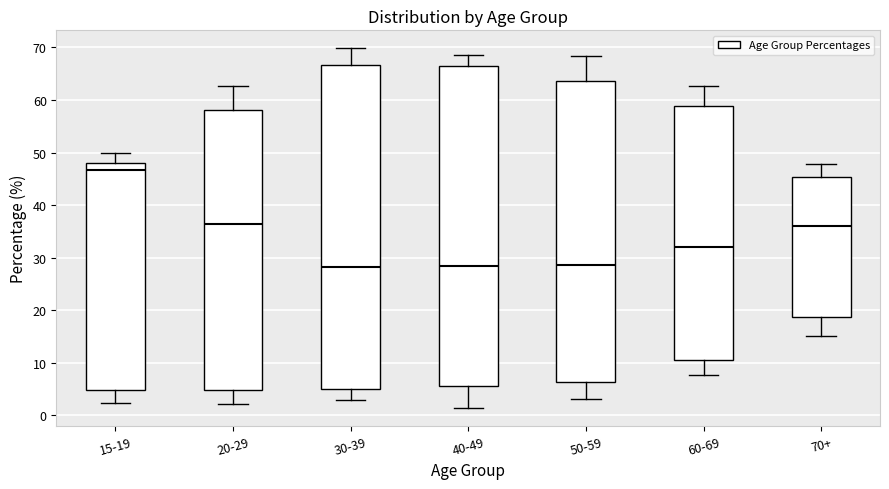

Reading left to right, read every box against the y-axis: the position of its median line, the range the box covers, and the ends of its whiskers. The values are not printed on the chart, so give them approximately, as read against the axis.

15-19: median 47, box 5 to 48, whiskers 2 to 50
20-29: median 36, box 5 to 58, whiskers 2 to 63
30-39: median 28, box 5 to 67, whiskers 3 to 70
40-49: median 28, box 6 to 66, whiskers 1 to 69
50-59: median 29, box 6 to 64, whiskers 3 to 68
60-69: median 32, box 11 to 59, whiskers 8 to 63
70+: median 36, box 19 to 45, whiskers 15 to 48